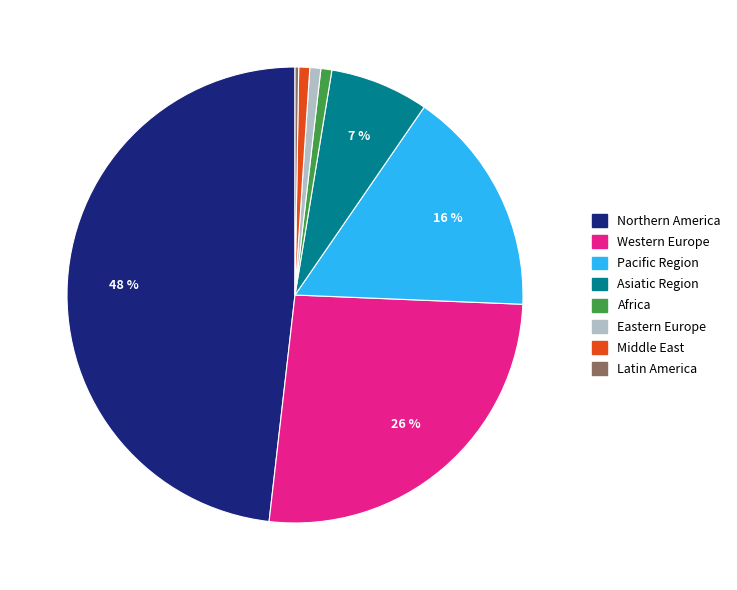

To the nearest percent, what portion does Eastern Europe represent?

1%